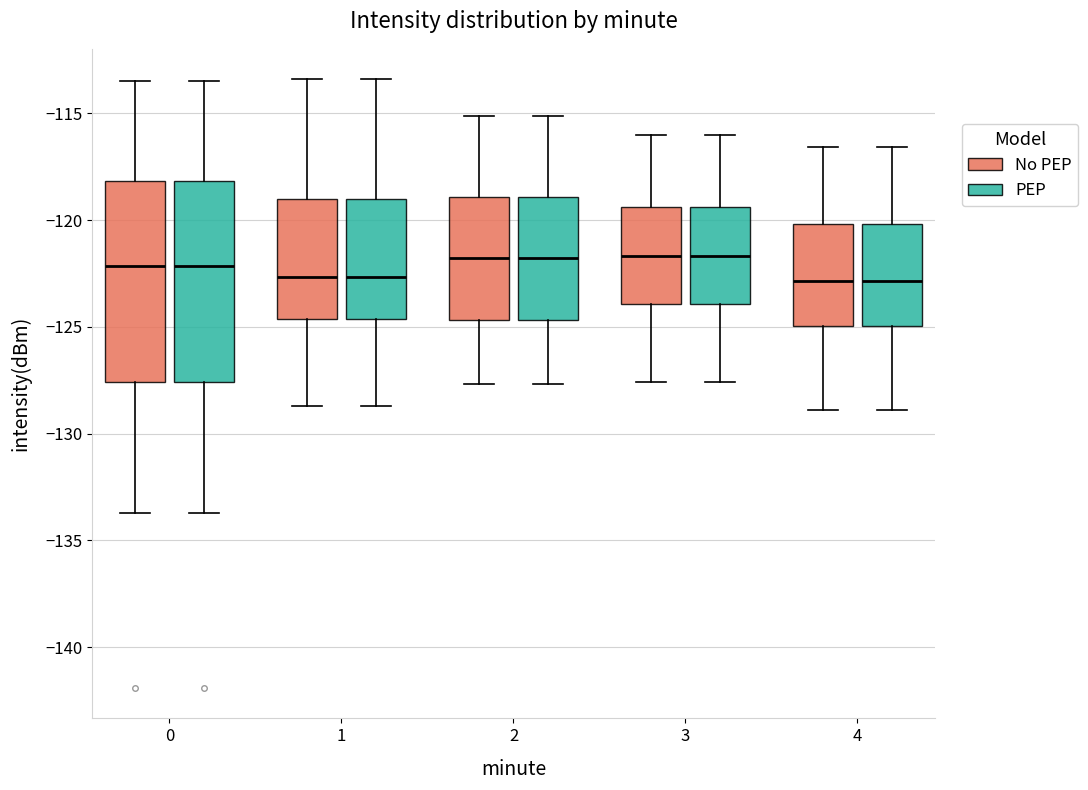

Reading left to right, transcribe this box plot: for each box, give where its median line is, the range the box spans, and where its two whiskers end, as read against the y-axis. The values are not printed on the chart, so give them approximately, as read against the axis.

0 (No PEP): median -122.0, box -127.5 to -118.0, whiskers -133.5 to -113.5
0 (PEP): median -122.0, box -127.5 to -118.0, whiskers -133.5 to -113.5
1 (No PEP): median -122.5, box -124.5 to -119.0, whiskers -128.5 to -113.5
1 (PEP): median -122.5, box -124.5 to -119.0, whiskers -128.5 to -113.5
2 (No PEP): median -122.0, box -124.5 to -119.0, whiskers -127.5 to -115.0
2 (PEP): median -122.0, box -124.5 to -119.0, whiskers -127.5 to -115.0
3 (No PEP): median -121.5, box -124.0 to -119.5, whiskers -127.5 to -116.0
3 (PEP): median -121.5, box -124.0 to -119.5, whiskers -127.5 to -116.0
4 (No PEP): median -123.0, box -125.0 to -120.0, whiskers -129.0 to -116.5
4 (PEP): median -123.0, box -125.0 to -120.0, whiskers -129.0 to -116.5